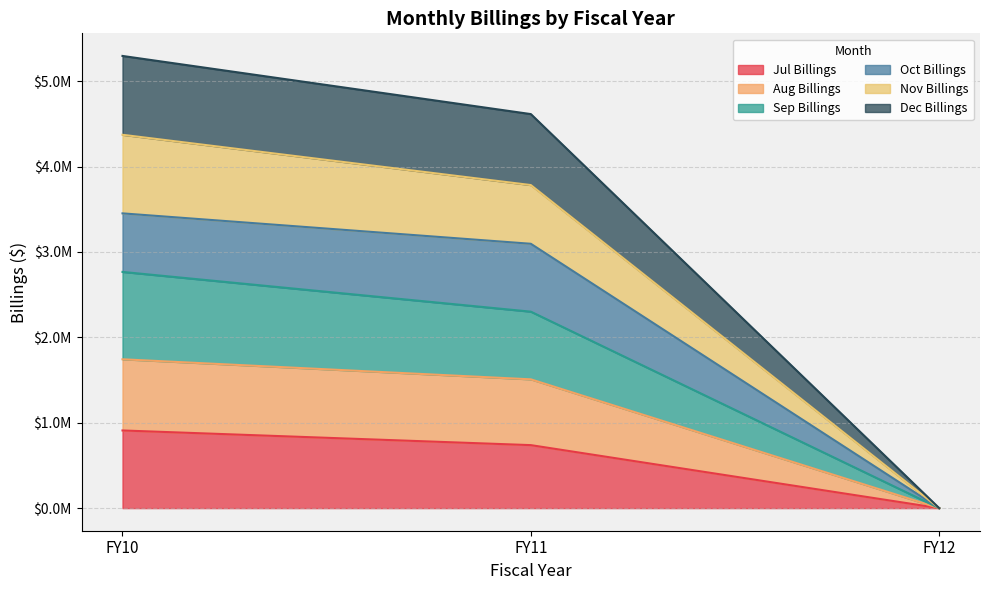

At how many categories does at least one series exceed 2477957?

2